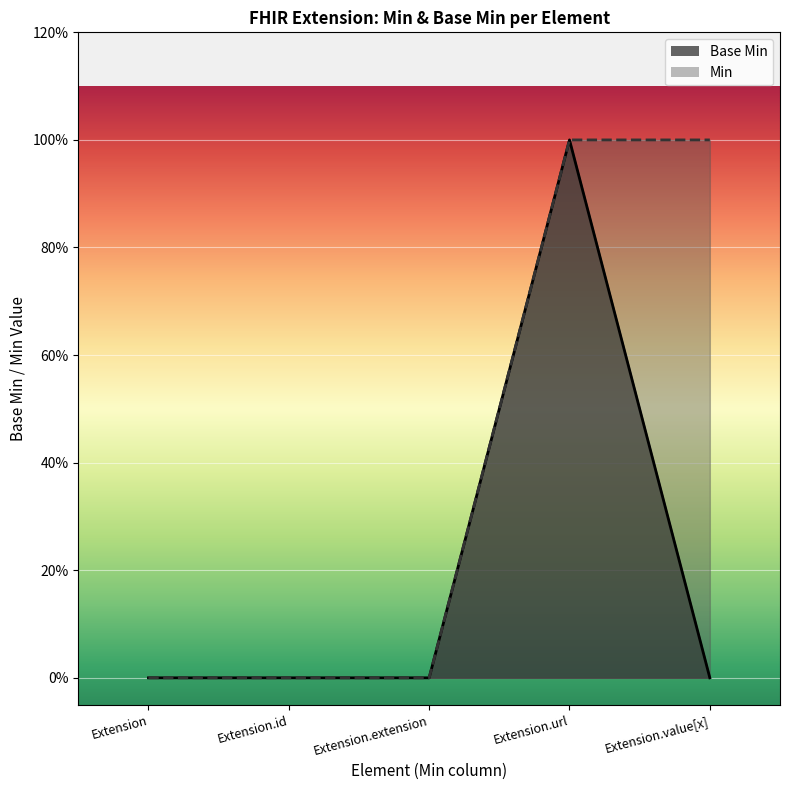

What position from the left is Extension?

1